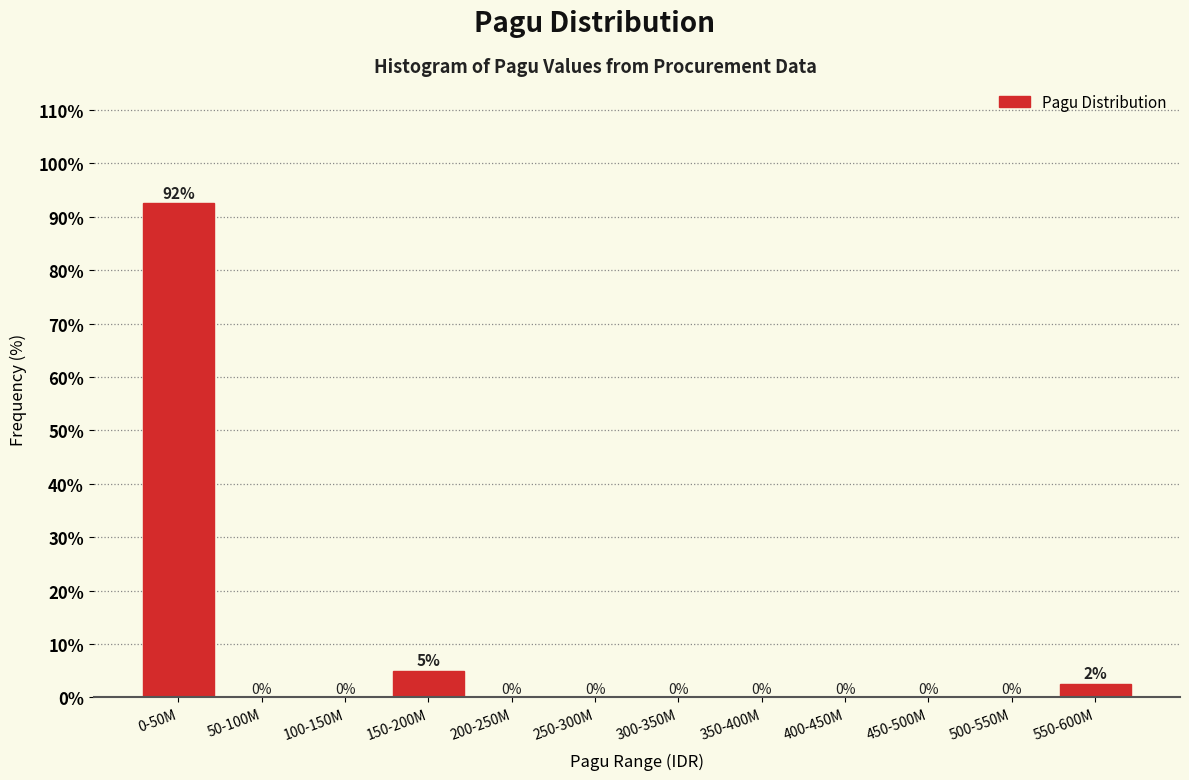

Which label corresponds to the largest value in the chart?

0-50M